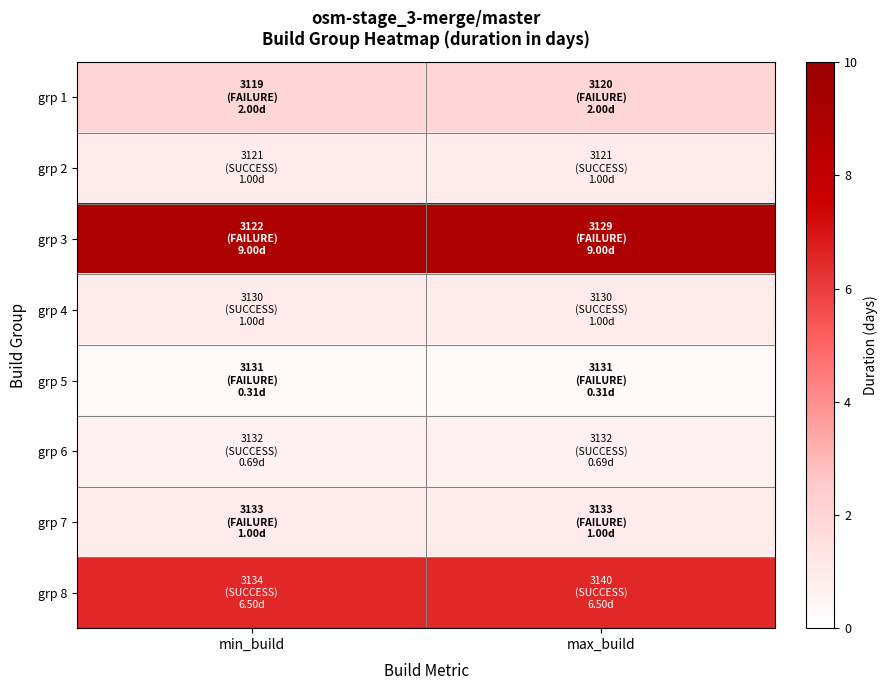

At which category is the sum across all series the highest?

min_build